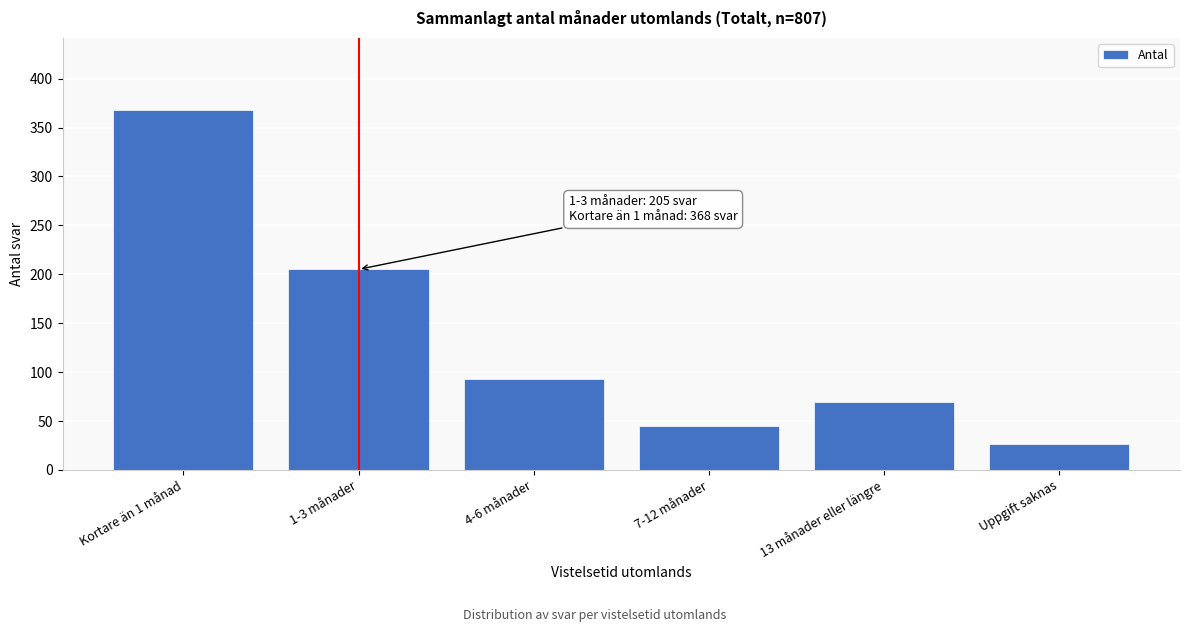

Reading left to right, list all the values displayed in this chart.

Kortare än 1 månad=368	1-3 månader=205	4-6 månader=93	7-12 månader=45	13 månader eller längre=69	Uppgift saknas=27